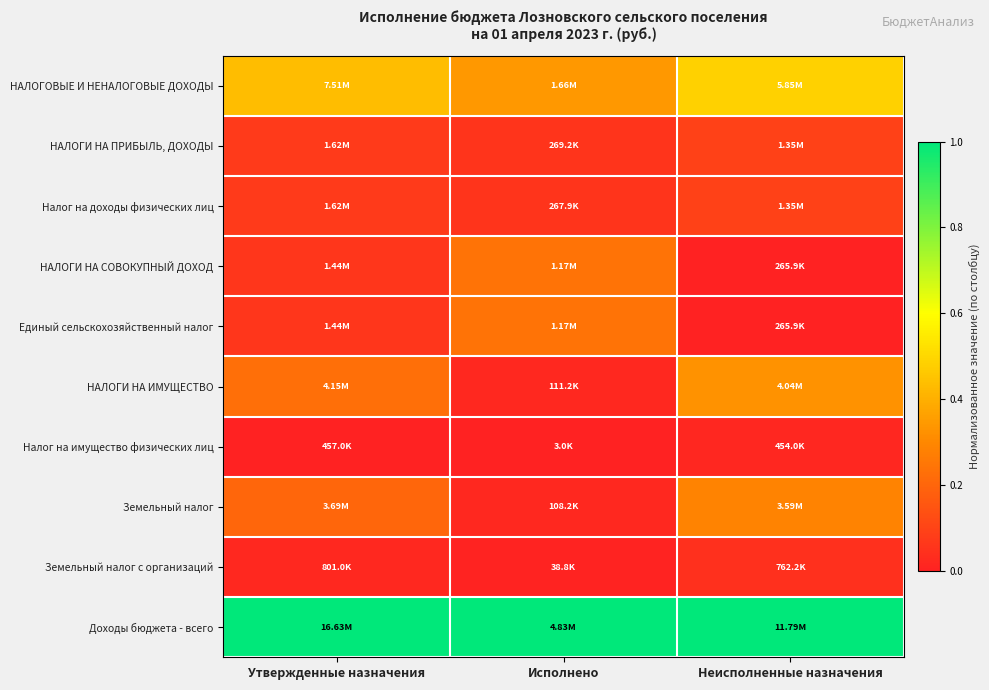

Reading left to right, extract all data points from this chart.

НАЛОГОВЫЕ И НЕНАЛОГОВЫЕ ДОХОДЫ: Утвержденные назначения=0.4	Исполнено=0.3	Неисполненные назначения=0.5
НАЛОГИ НА ПРИБЫЛЬ, ДОХОДЫ: Утвержденные назначения=0.1	Исполнено=0.1	Неисполненные назначения=0.1
Налог на доходы физических лиц: Утвержденные назначения=0.1	Исполнено=0.1	Неисполненные назначения=0.1
НАЛОГИ НА СОВОКУПНЫЙ ДОХОД: Утвержденные назначения=0.1	Исполнено=0.2	Неисполненные назначения=0.0
Единый сельскохозяйственный налог: Утвержденные назначения=0.1	Исполнено=0.2	Неисполненные назначения=0.0
НАЛОГИ НА ИМУЩЕСТВО: Утвержденные назначения=0.2	Исполнено=0.0	Неисполненные назначения=0.3
Налог на имущество физических лиц: Утвержденные назначения=0.0	Исполнено=0.0	Неисполненные назначения=0.0
Земельный налог: Утвержденные назначения=0.2	Исполнено=0.0	Неисполненные назначения=0.3
Земельный налог с организаций: Утвержденные назначения=0.0	Исполнено=0.0	Неисполненные назначения=0.0
Доходы бюджета - всего: Утвержденные назначения=1.0	Исполнено=1.0	Неисполненные назначения=1.0